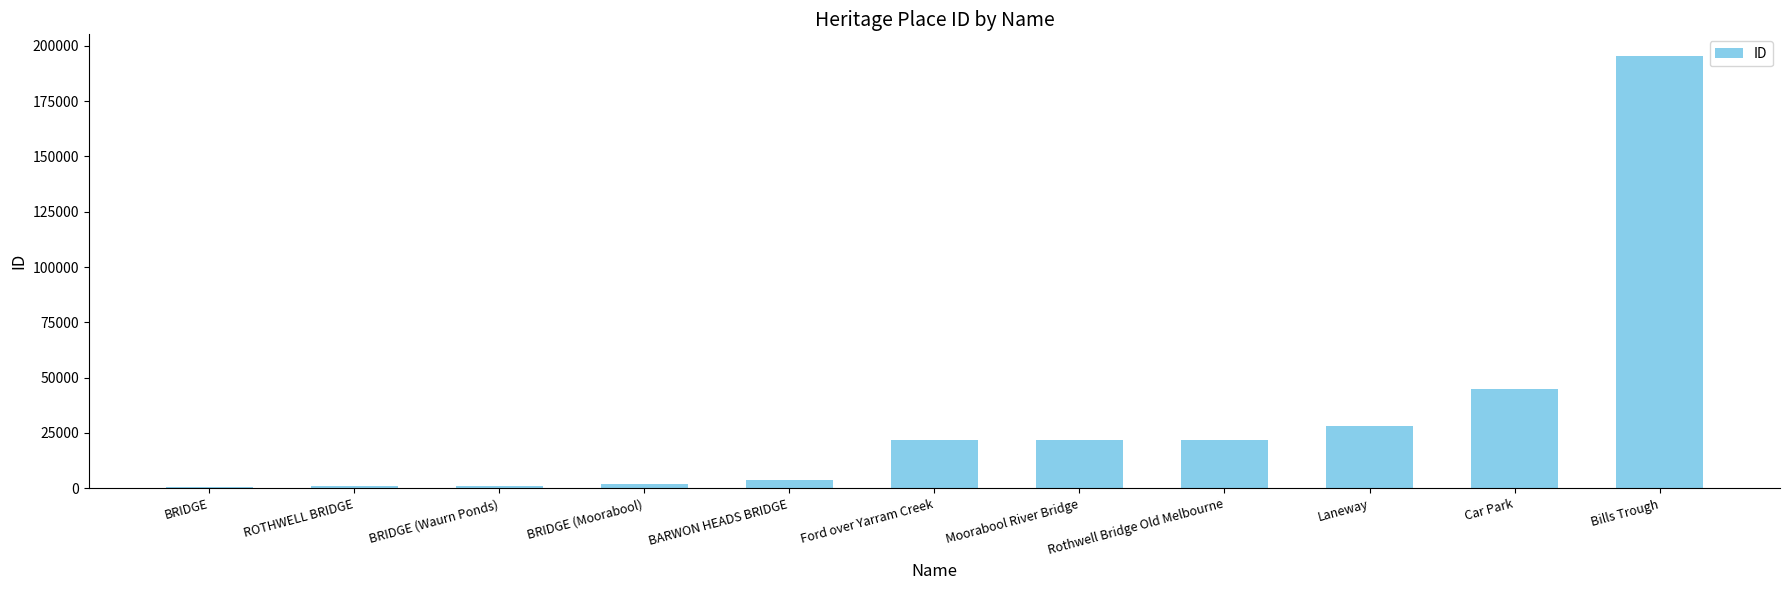

Which label corresponds to the largest value in the chart?

Bills Trough